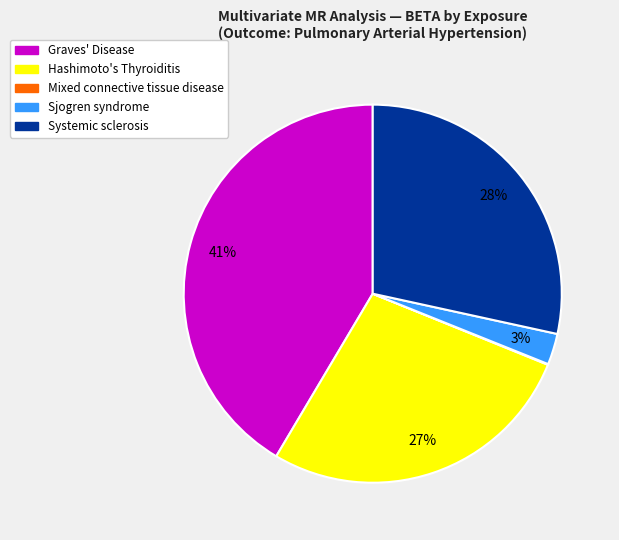

Is the sum of Sjogren syndrome and Graves' Disease greater than half?

No